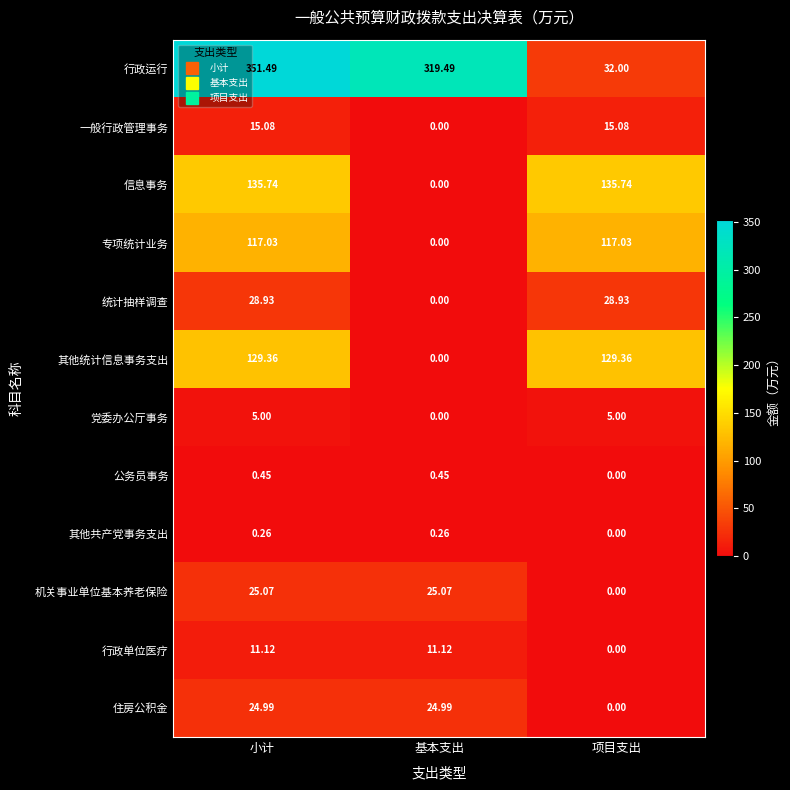

List the series in order of their peak value, highest first.

行政运行, 信息事务, 其他统计信息事务支出, 专项统计业务, 统计抽样调查, 机关事业单位基本养老保险, 住房公积金, 一般行政管理事务, 行政单位医疗, 党委办公厅事务, 公务员事务, 其他共产党事务支出